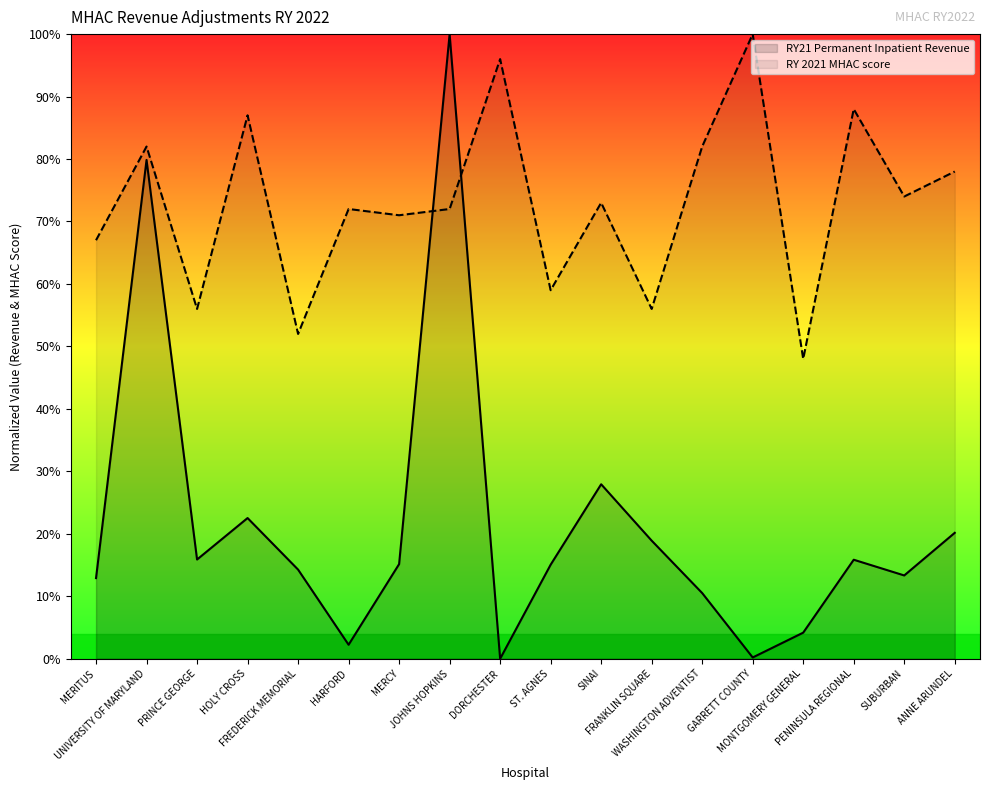

What are all the series names shown in the legend?

RY21 Permanent Inpatient Revenue, RY 2021 MHAC score